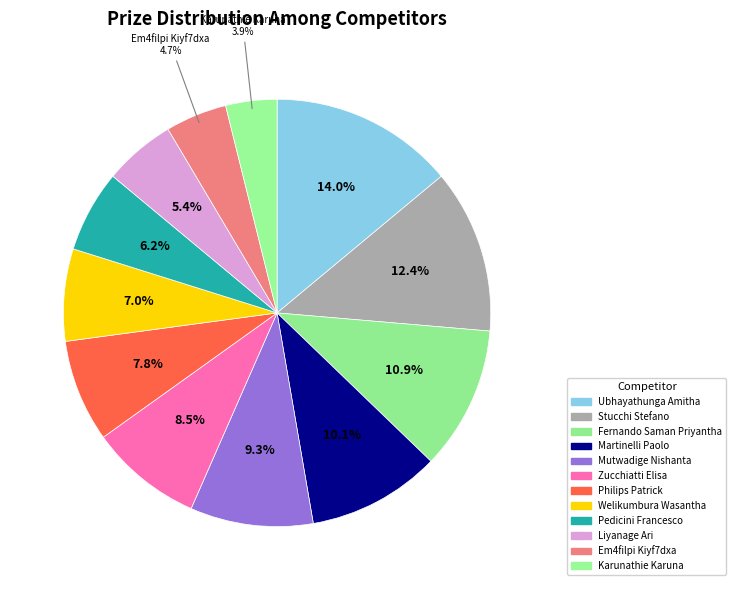

To the nearest percent, what is the difference between the largest and smallest slice percentages?

10%